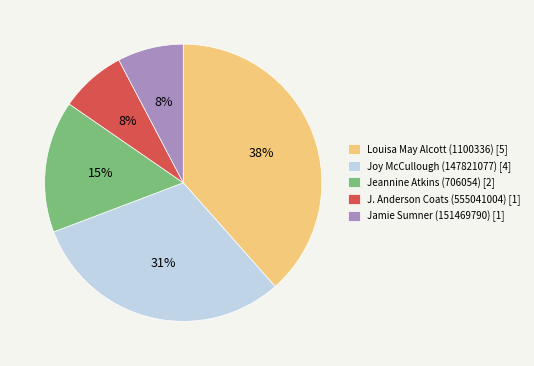

Which category has the biggest portion of the pie?

Louisa May Alcott (1100336)